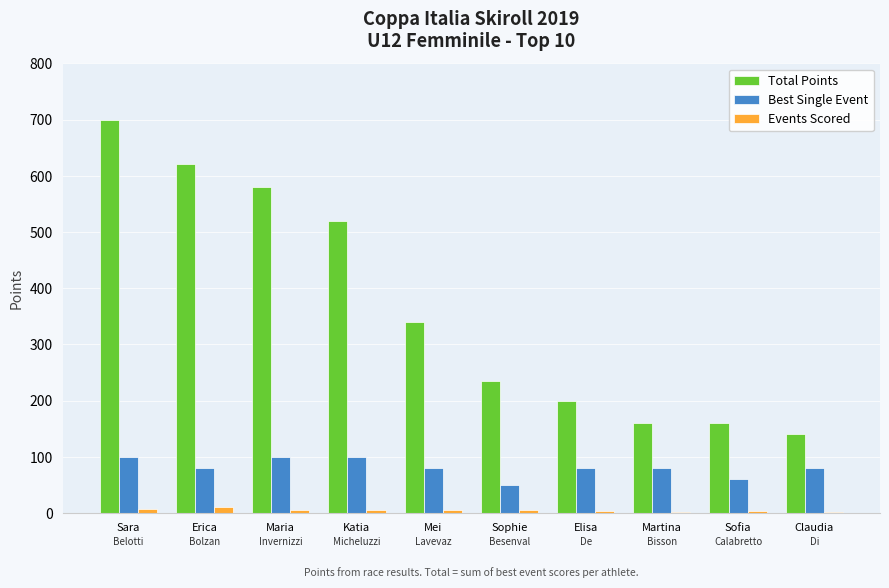

At which category does the chart reach its peak across all series?

Sara